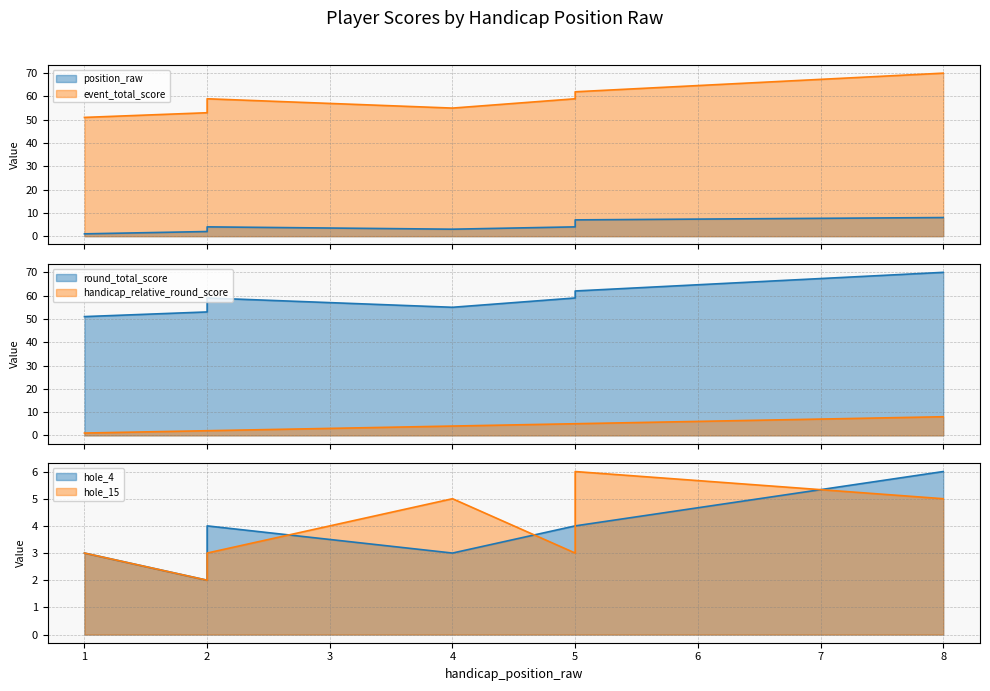

The value of event_total_score at 1 is 51. True or false?

True